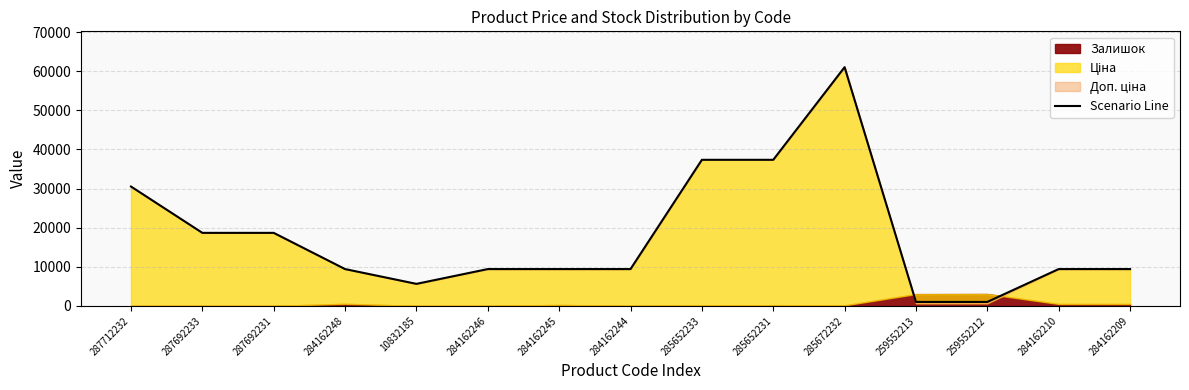

What is the sum of the values at 285672232 and 287692231?

79696.2